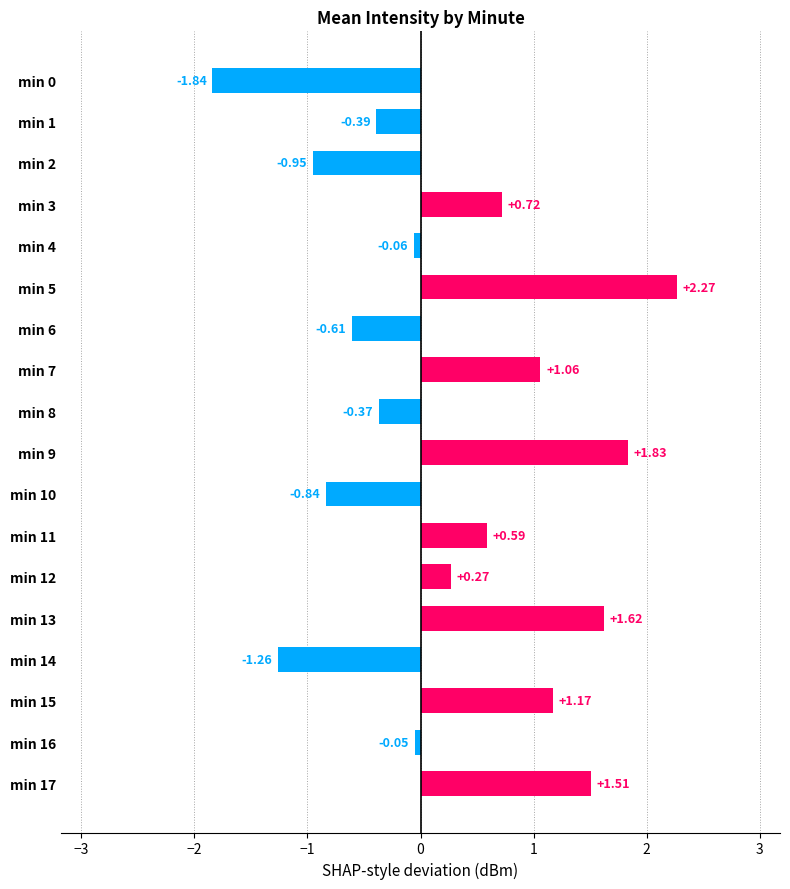

What is the sum of the values at min 3 and min 5?

3.0